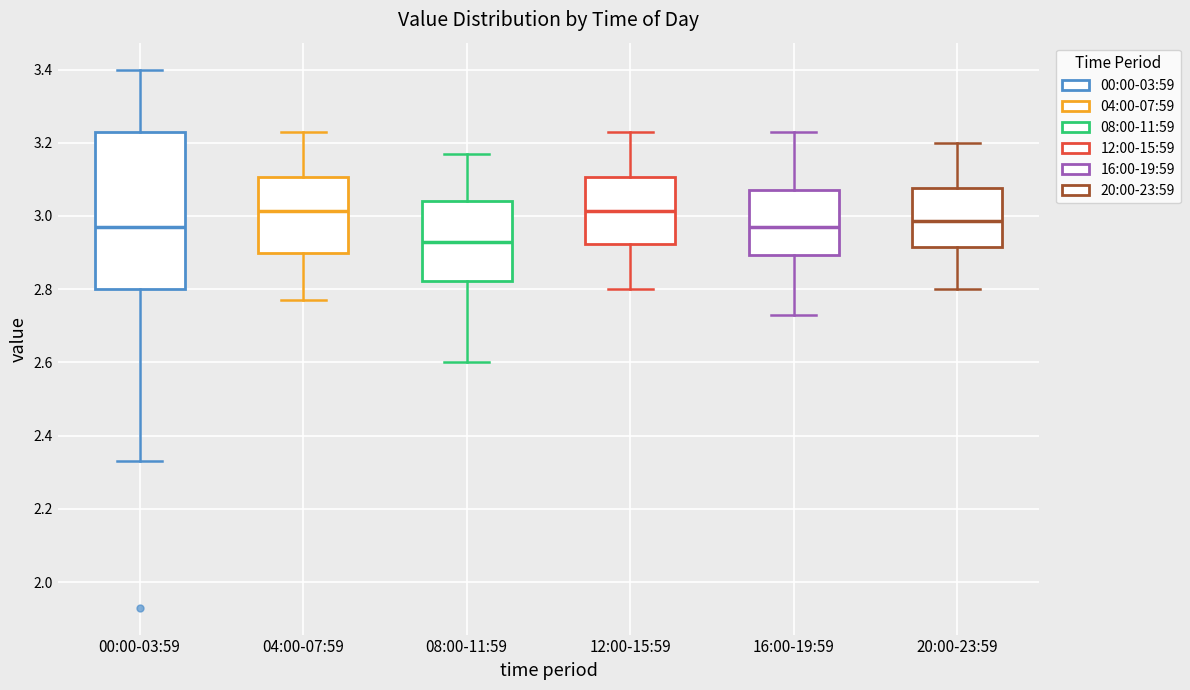

Which box is the tallest, from its lower edge to its upper edge?

00:00-03:59